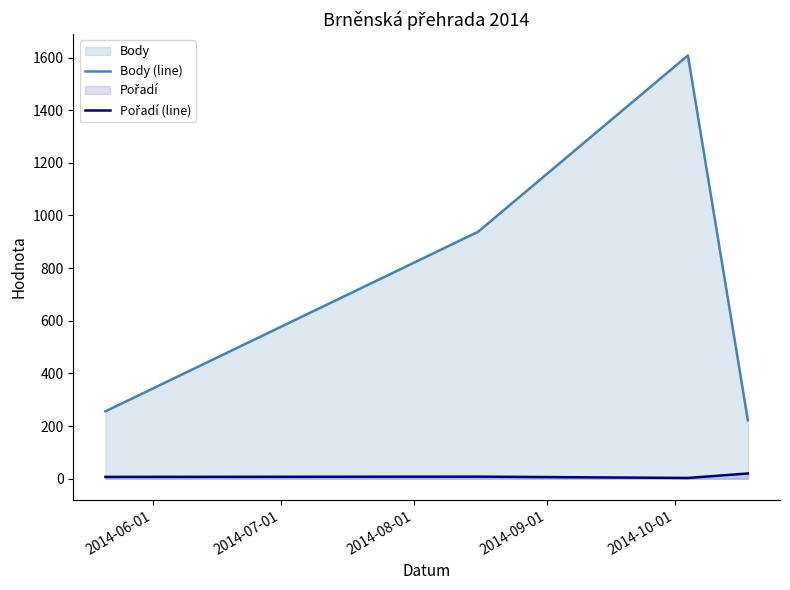

True or false: Body (line) has more than 1 interior local peaks.

False